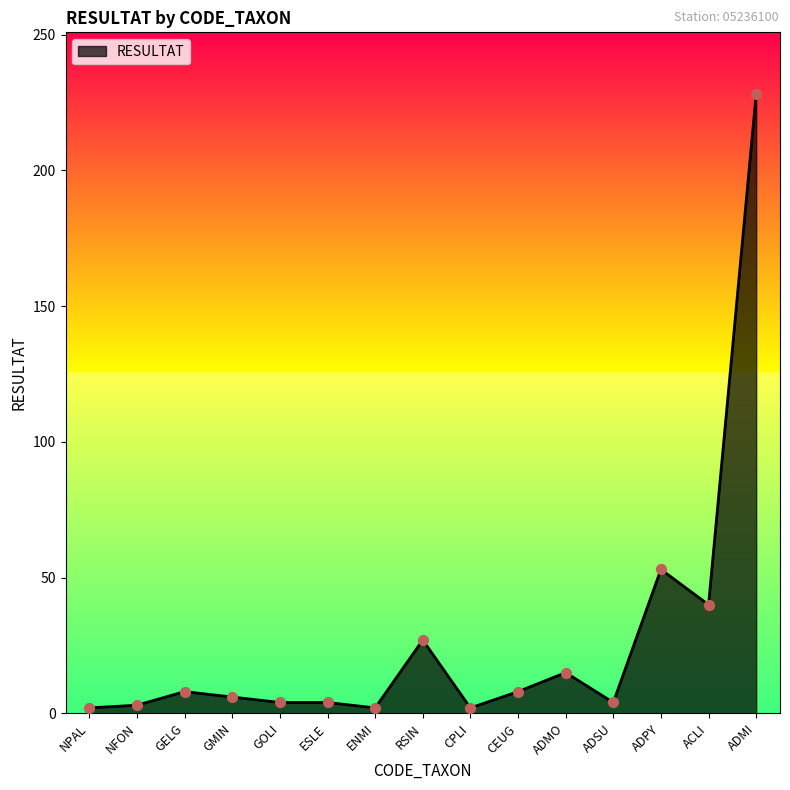

Between CEUG and ADMI, which is larger?

ADMI